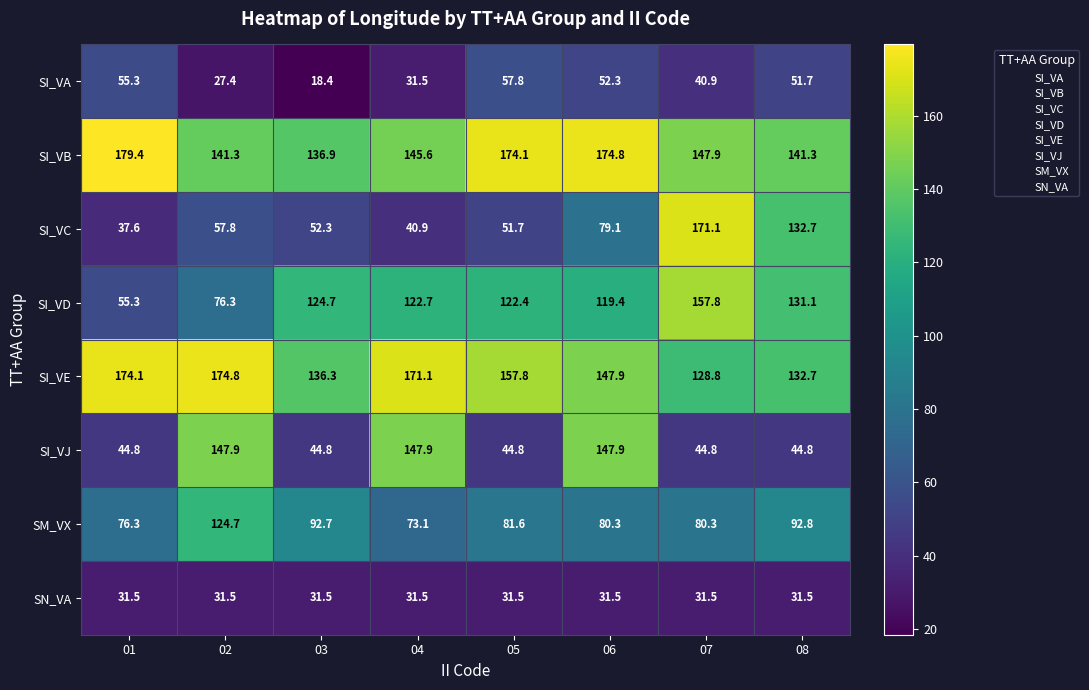

What is the sum of the SI_VB values at 08 and 05?

315.4